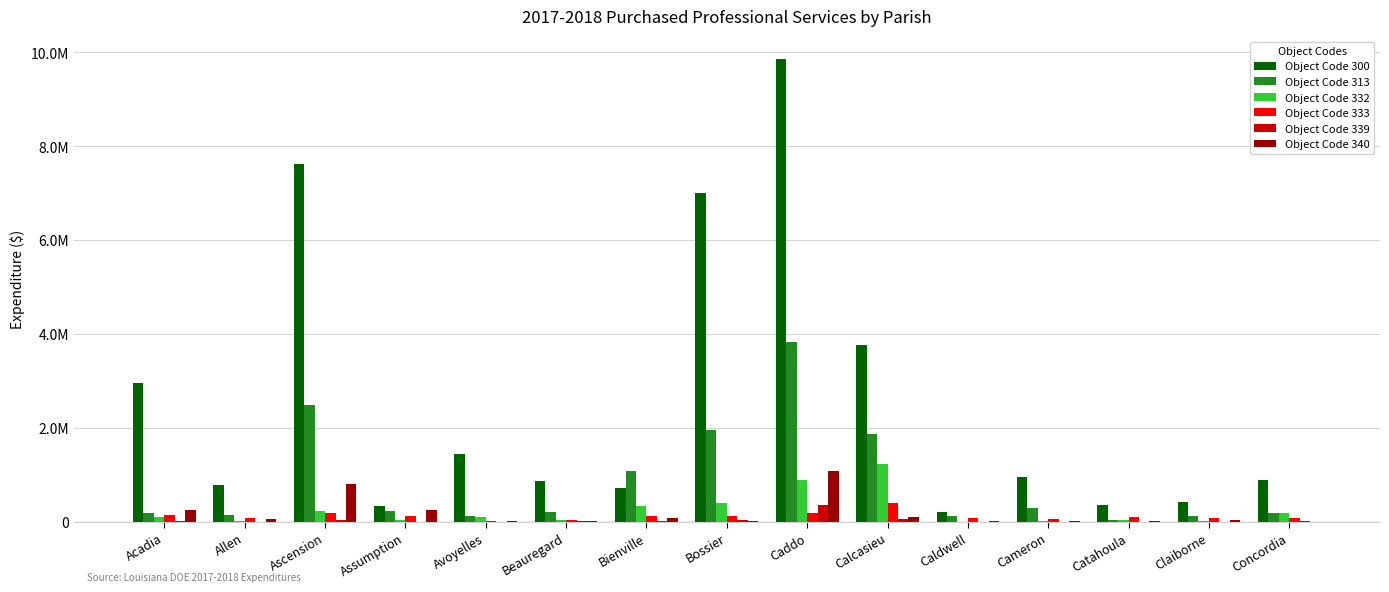

What is the value of the Object Code 332 bar at the 1st from the left?

103408